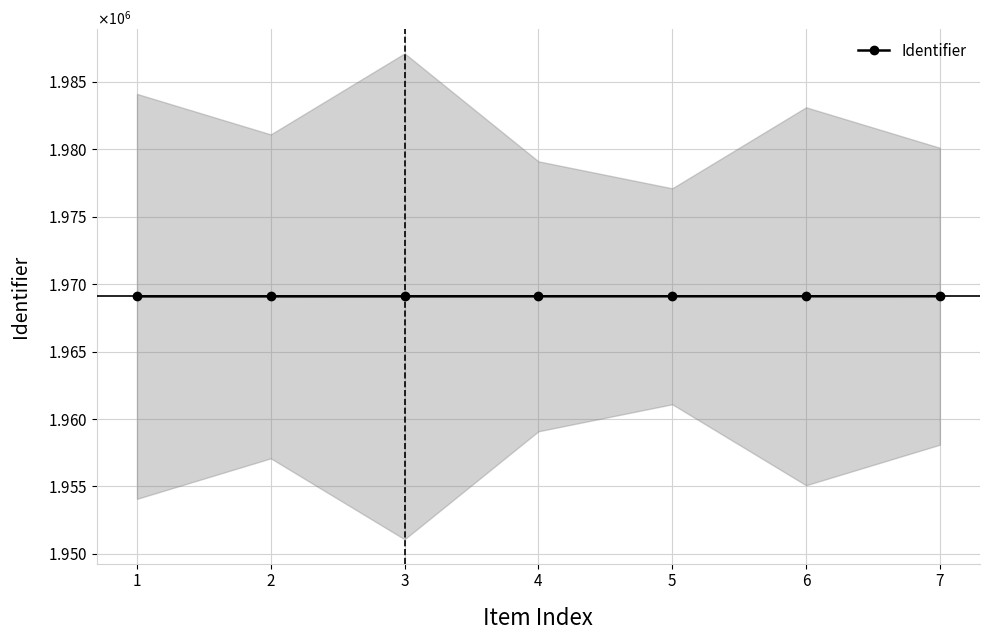

How many lines are shown in the chart?

1